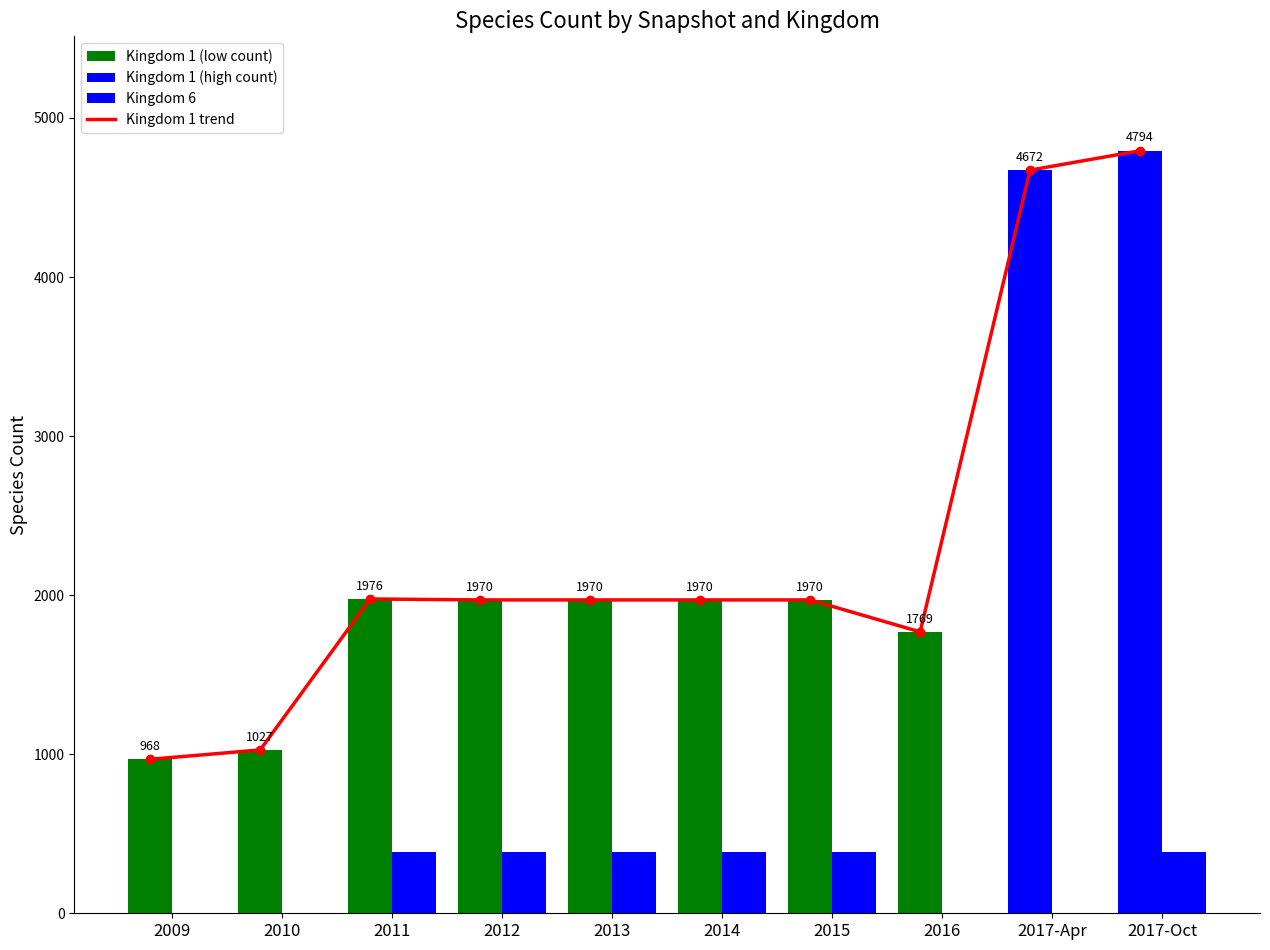

What is the difference between the maximum and second lowest values?

3767